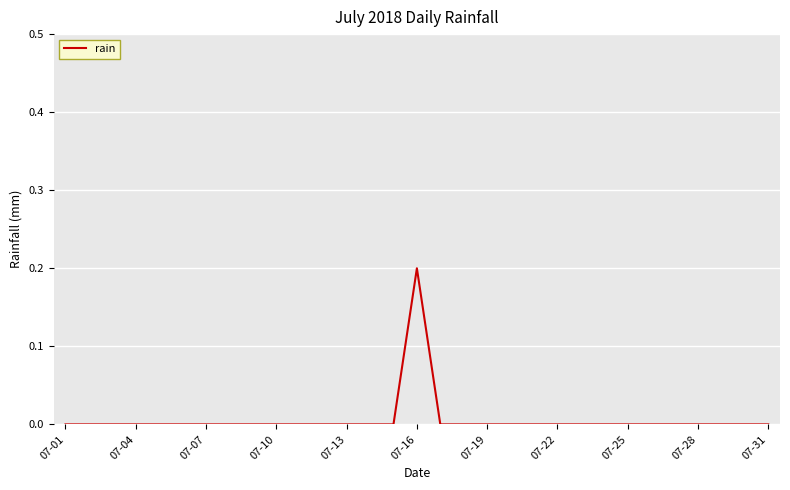

Is this an area chart (filled region under the line)?

No